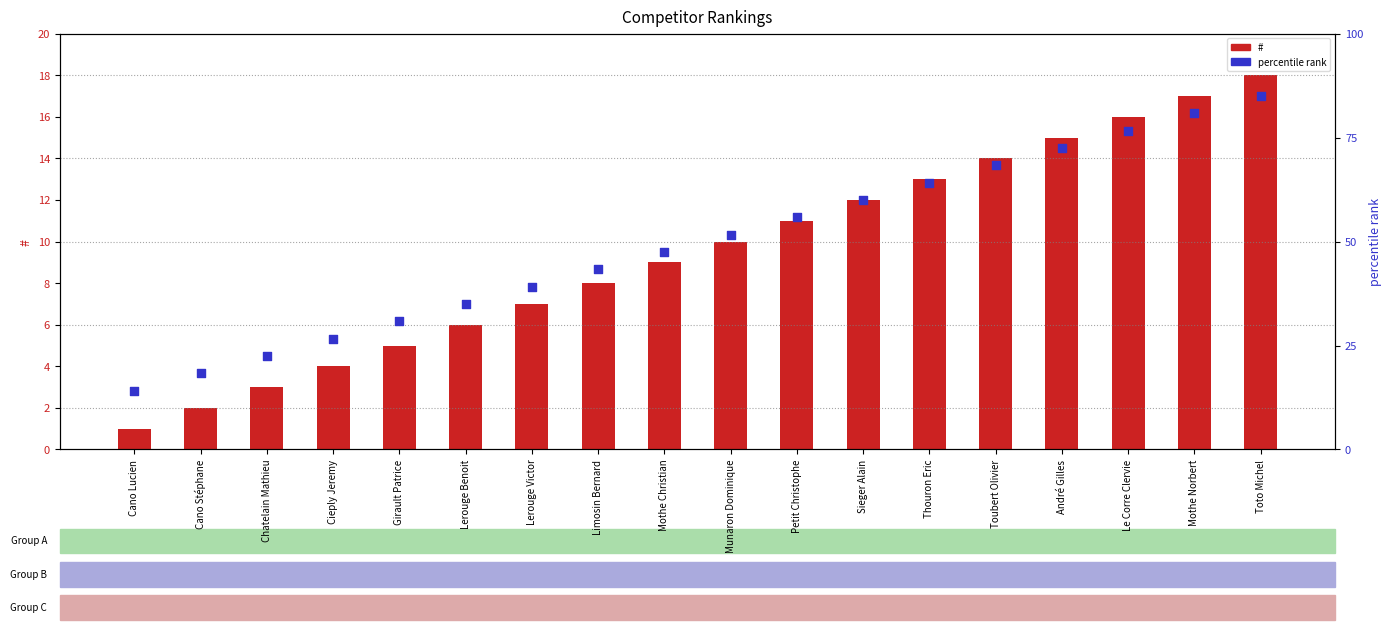

Which series has the widest spread of Y values?

percentile rank